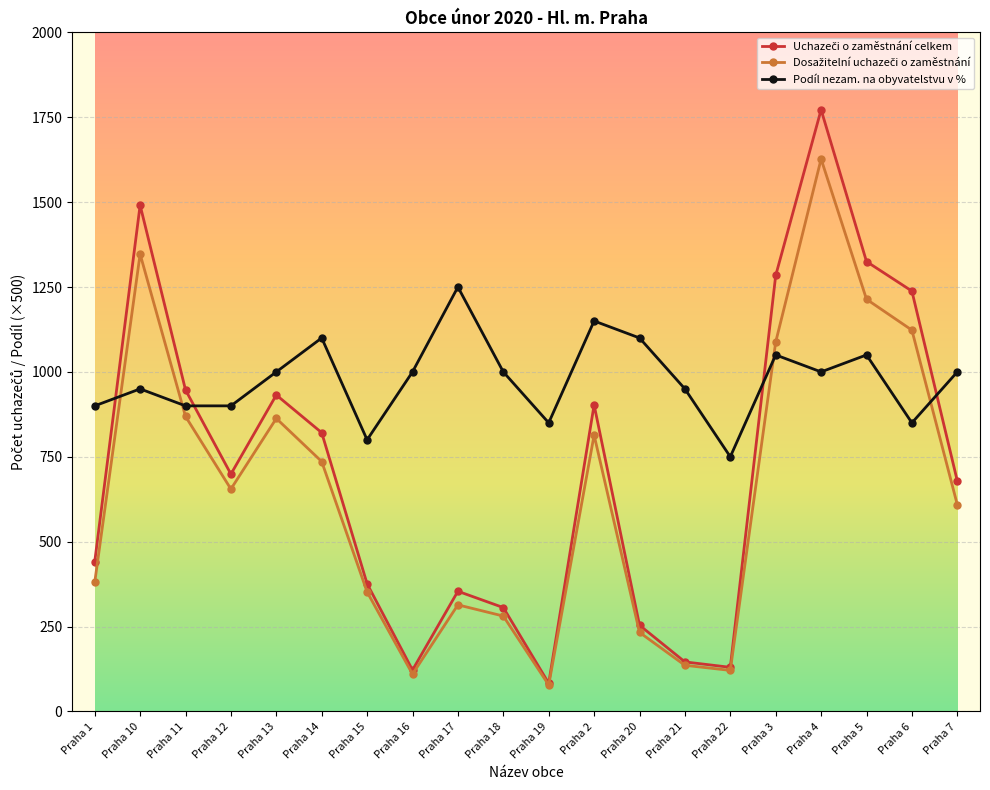

What is the spread (max minus min) of values at Praha 17?

936